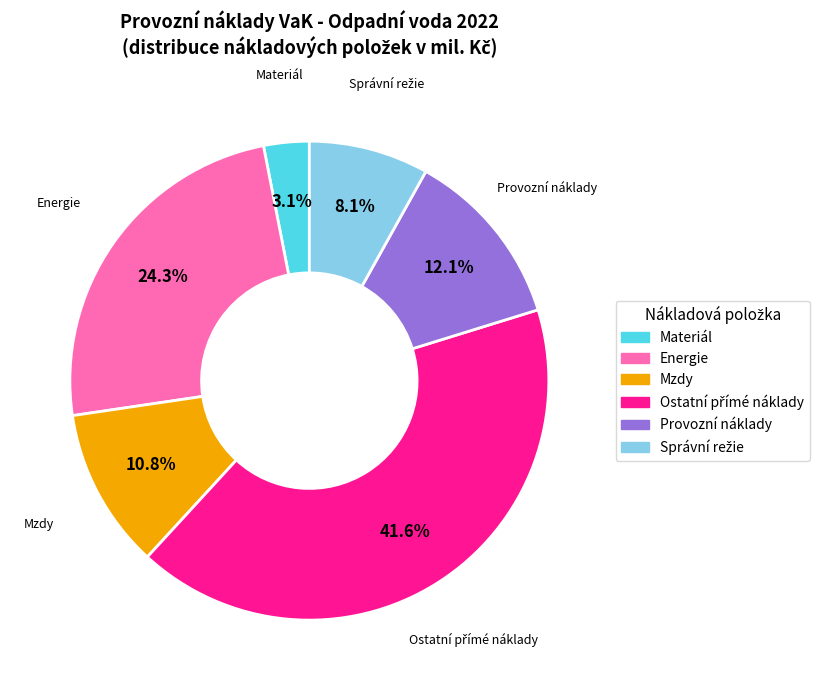

Is there any slice that represents more than half of the pie?

No